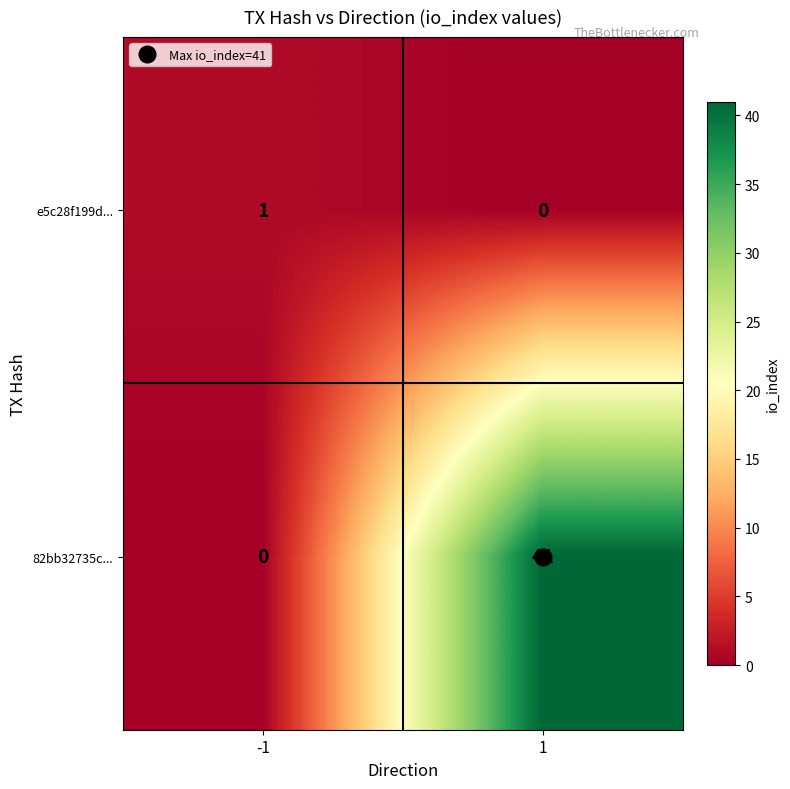

At how many categories does at least one series exceed 13?

1